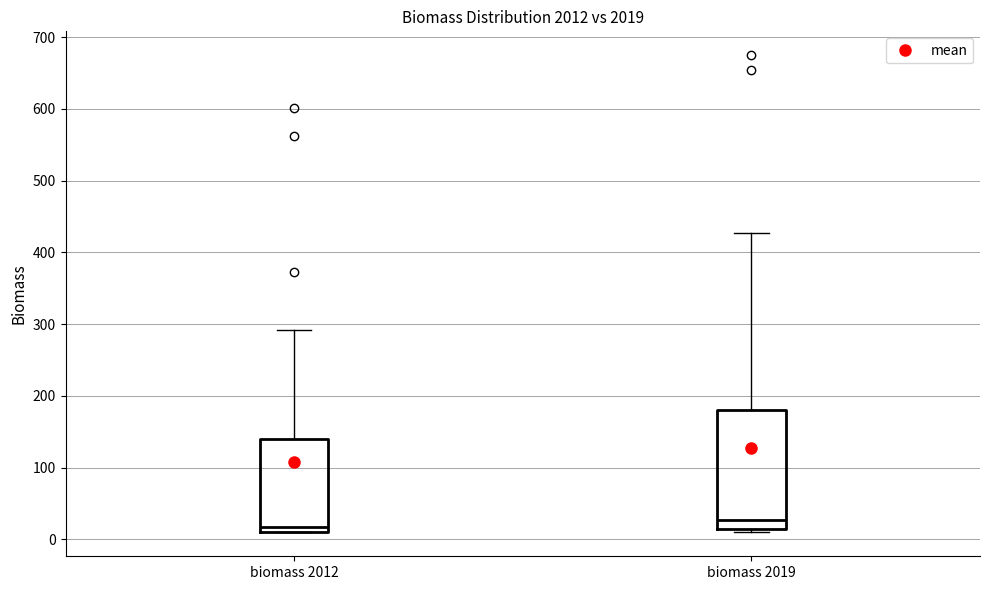

Where does the upper whisker of the box for biomass 2012 end on the y-axis? The values are not printed on the chart, so give them approximately, as read against the axis.

290